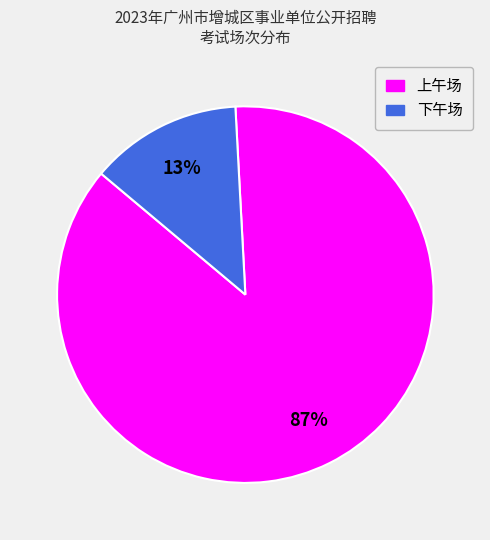

Is it true that 下午场 is 13% of the pie?

True